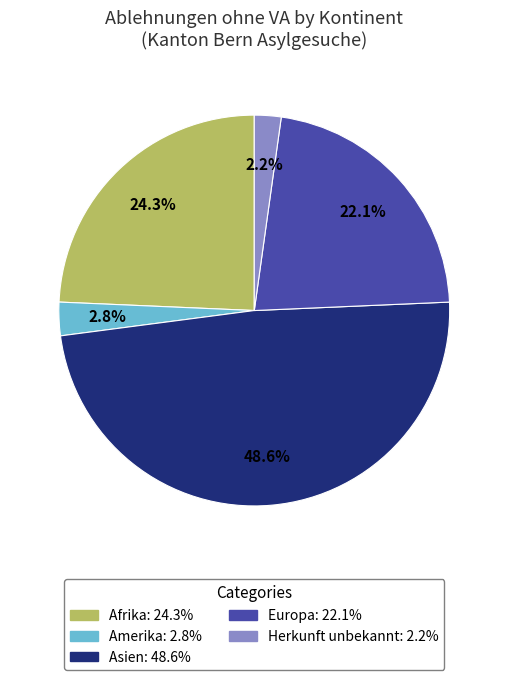

Is there any slice that represents more than half of the pie?

No